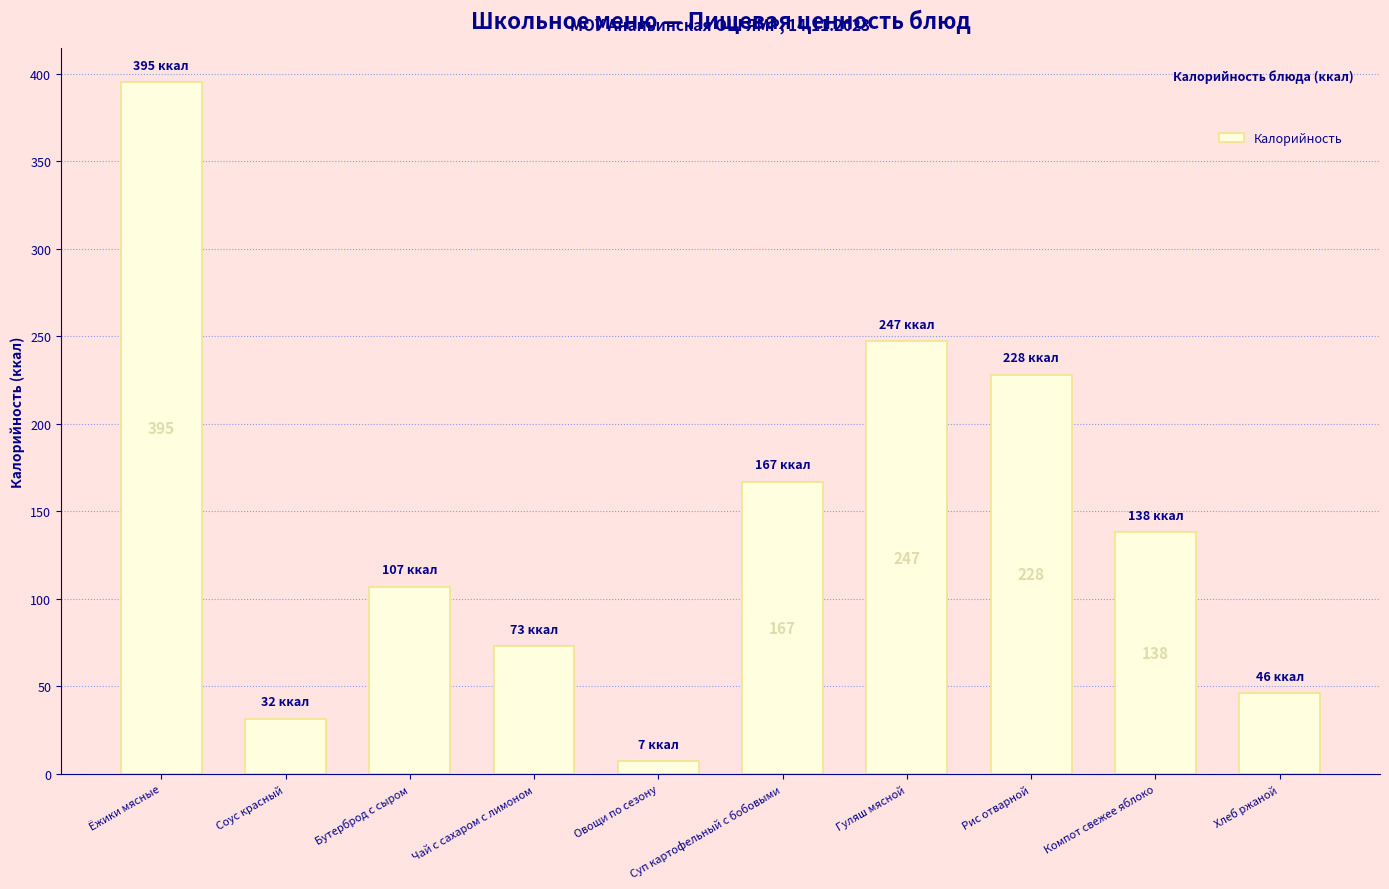

What is the change in value from Соус красный to Гуляш мясной?

+215.7